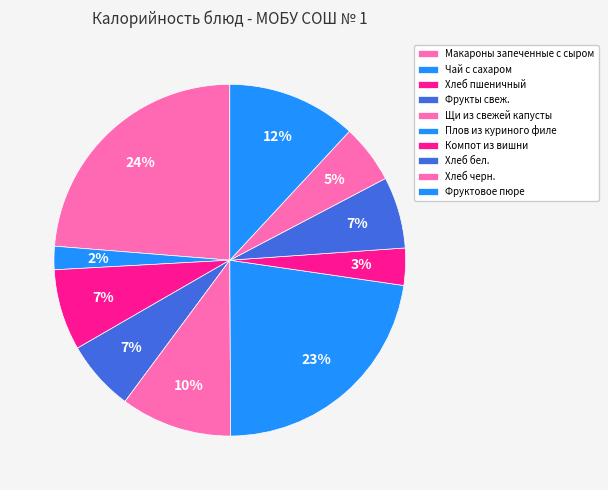

To the nearest percent, what percentage of the pie is Фрукты свеж.?

7%